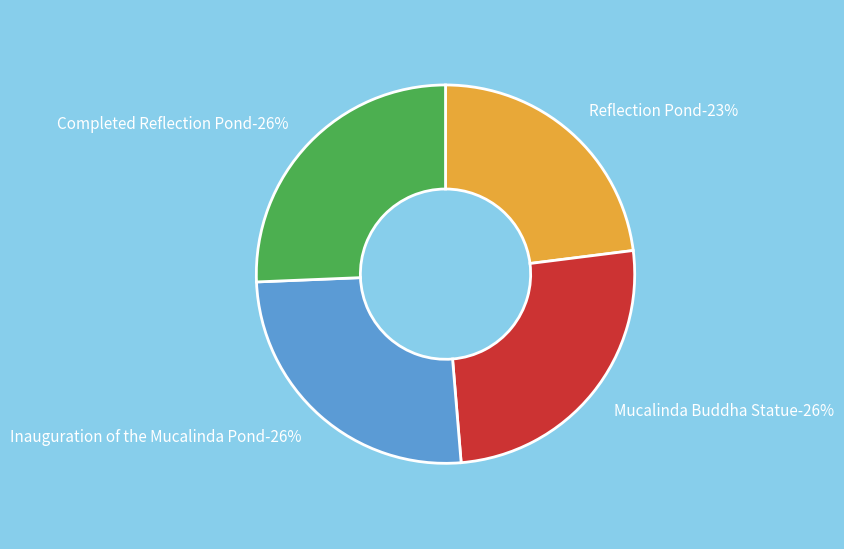

Combined, what portion of the pie is Reflection Pond and Inauguration of the Mucalinda Pond?

48.7%